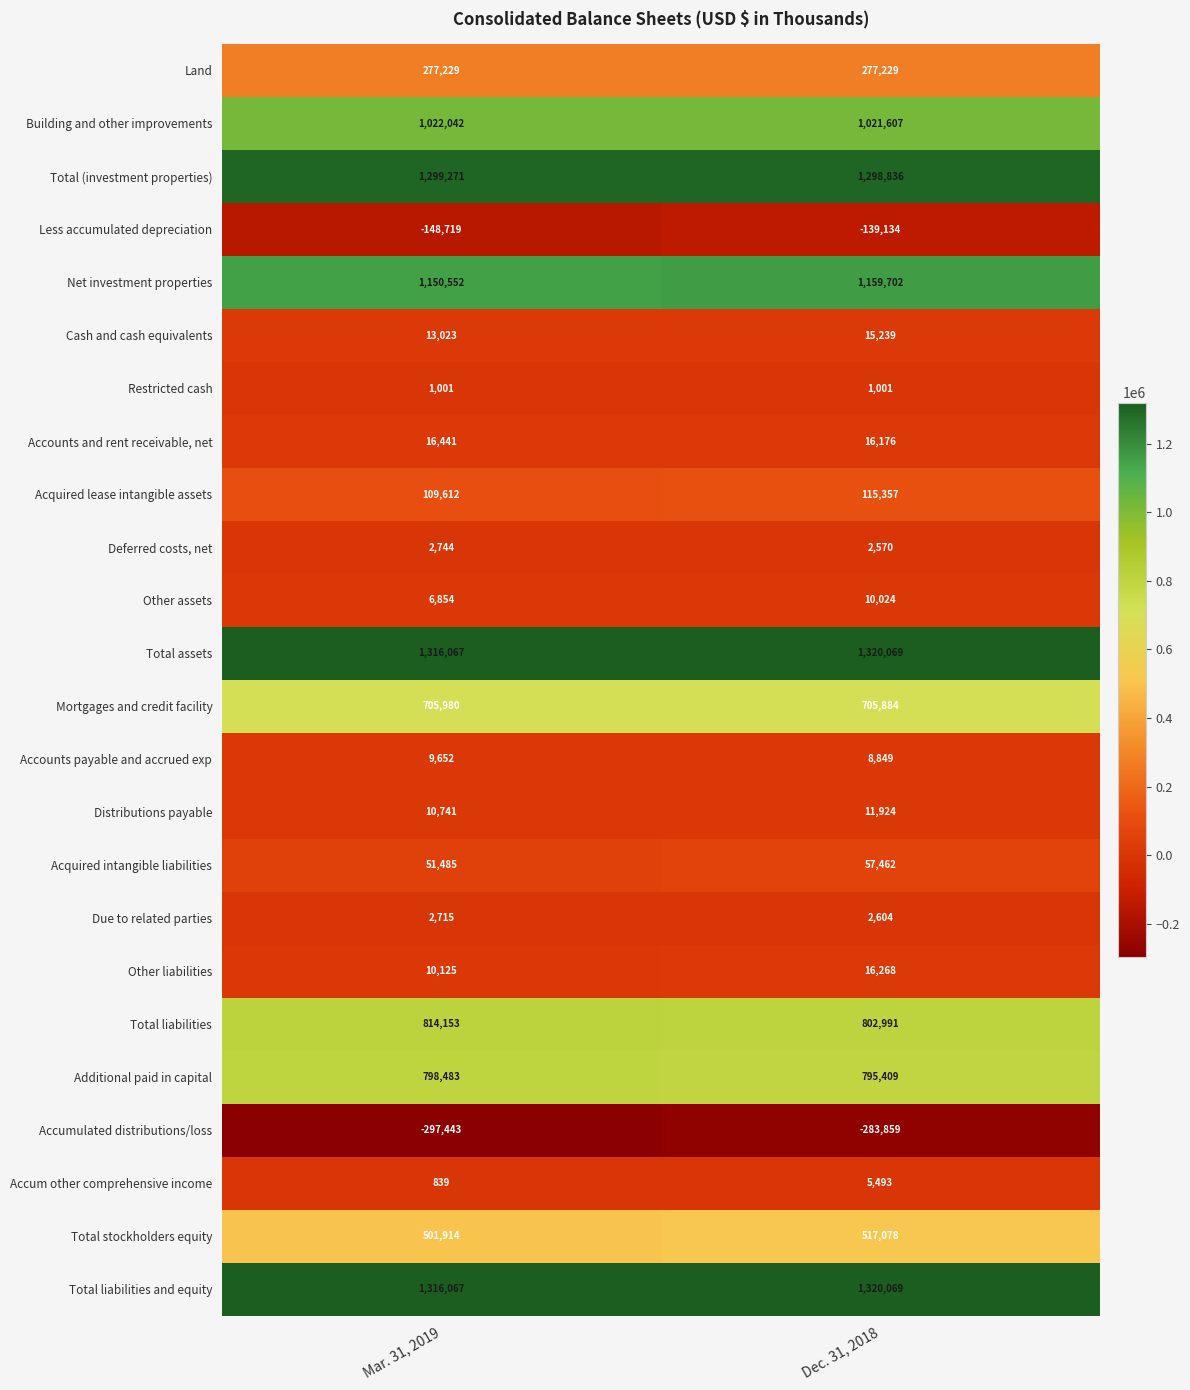

Is it true that Cash and cash equivalents equals 13023 at Mar. 31, 2019?

True